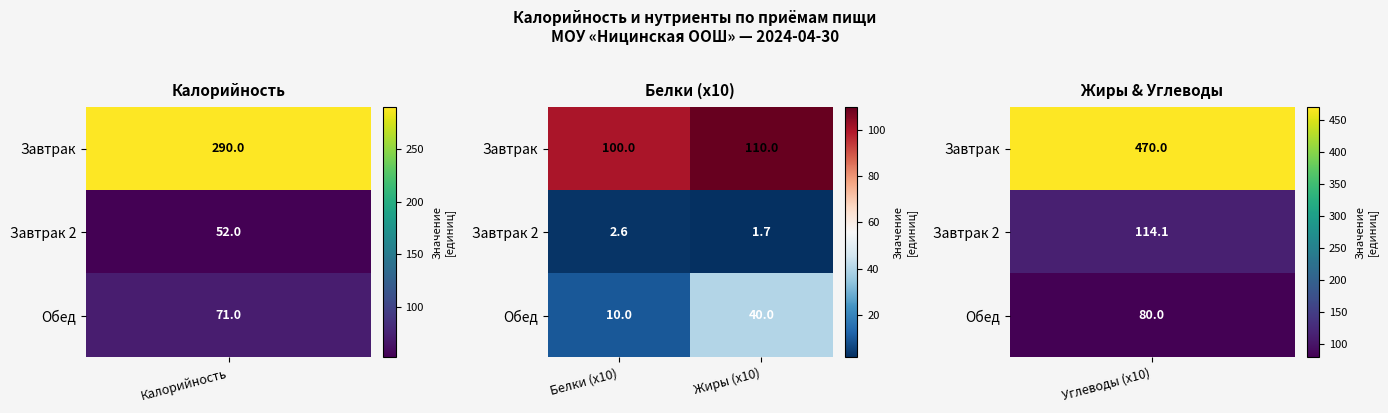

At which category is the sum across all series the highest?

Жиры (x10)